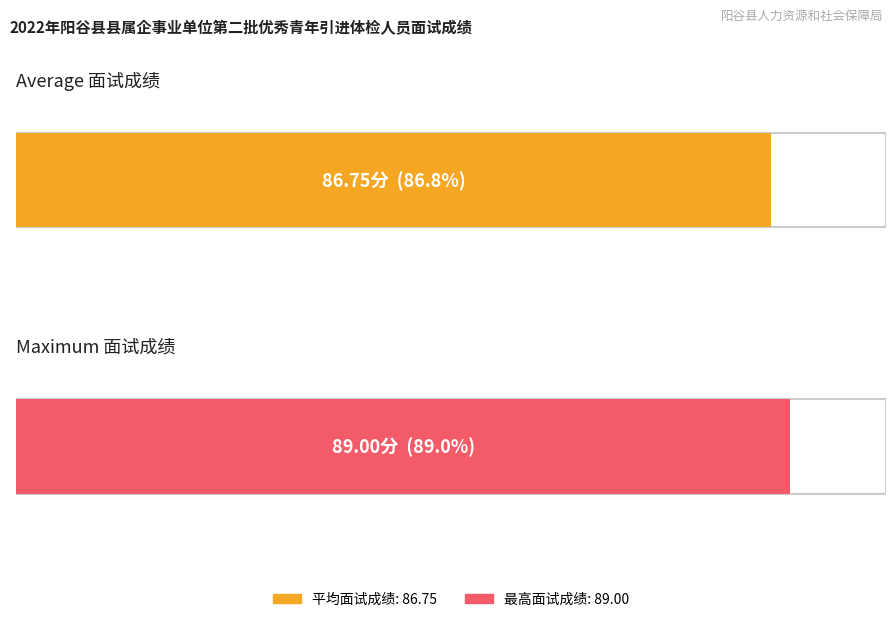

The value at 雷欣桐 is 123.3. True or false?

False